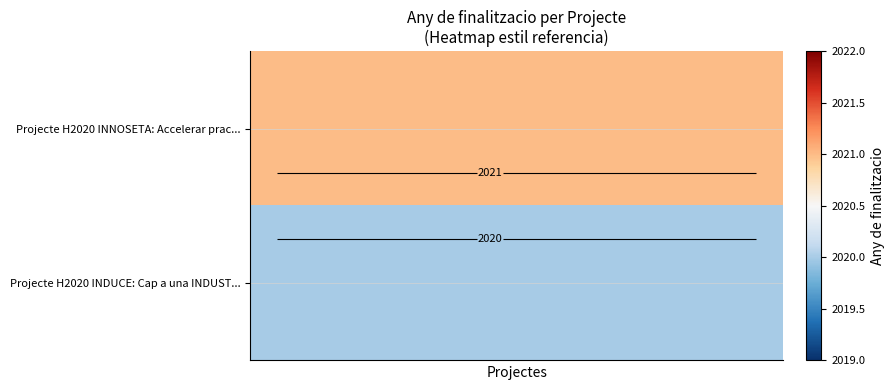

What is the lowest value of the Projecte H2020 INDUCE: Cap a una INDUST... series?

2020